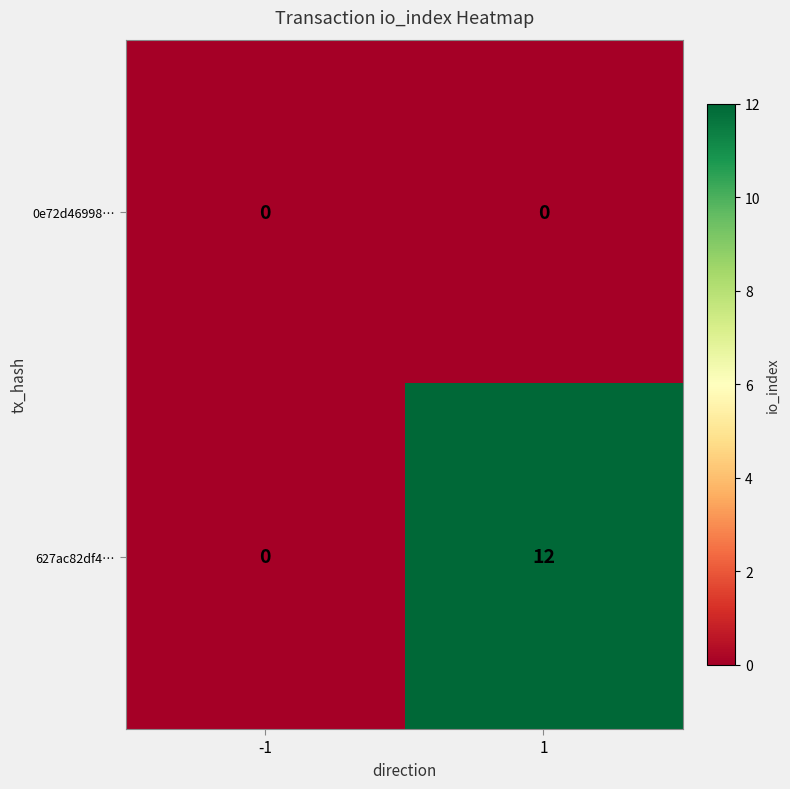

Rank the series at 1 from highest to lowest value.

627ac82df4…, 0e72d46998…